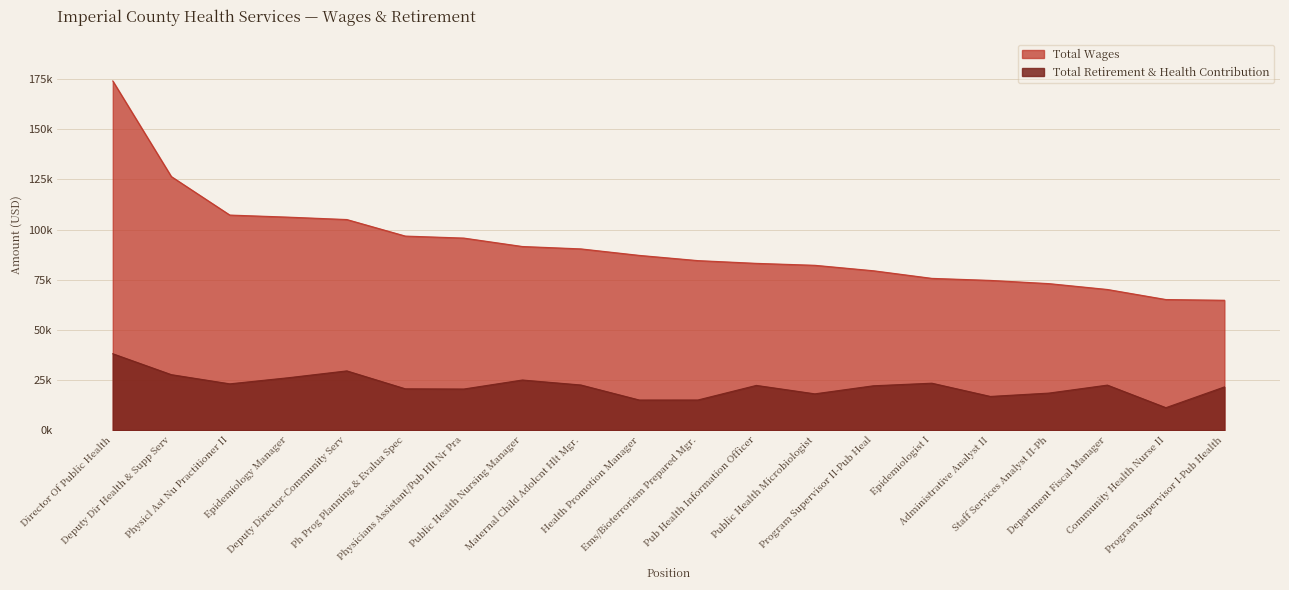

How many lines are shown in the chart?

2